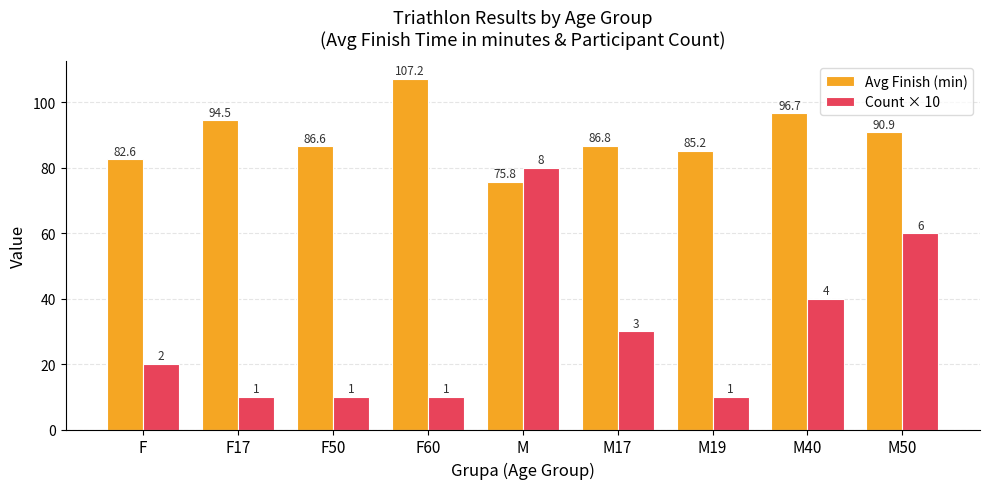

Rank the series by their maximum value, from lowest to highest.

Count × 10, Avg Finish (min)